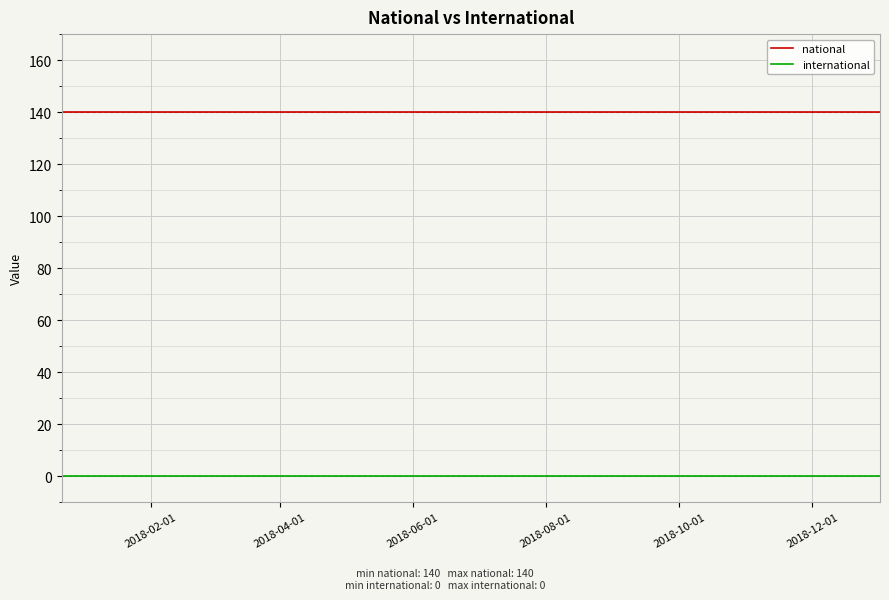

Rank the series by their maximum value, from lowest to highest.

international, national